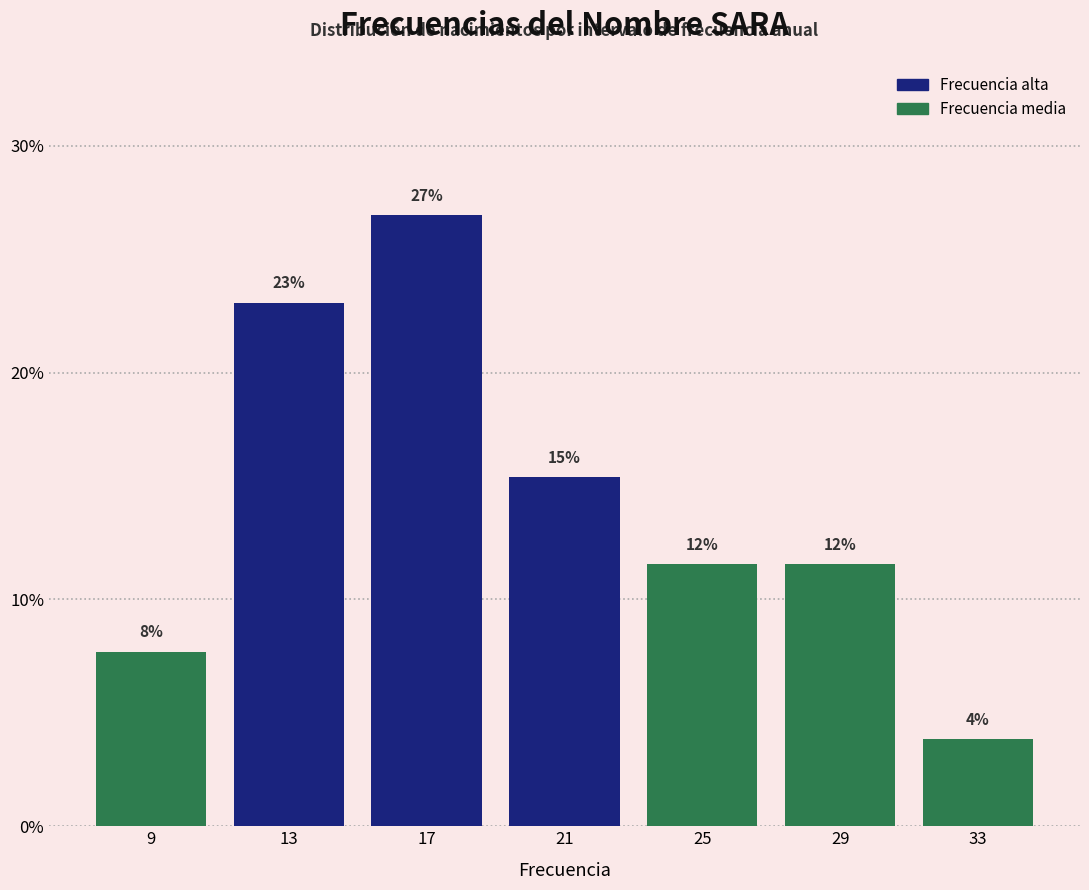

Does the chart contain any negative values?

No